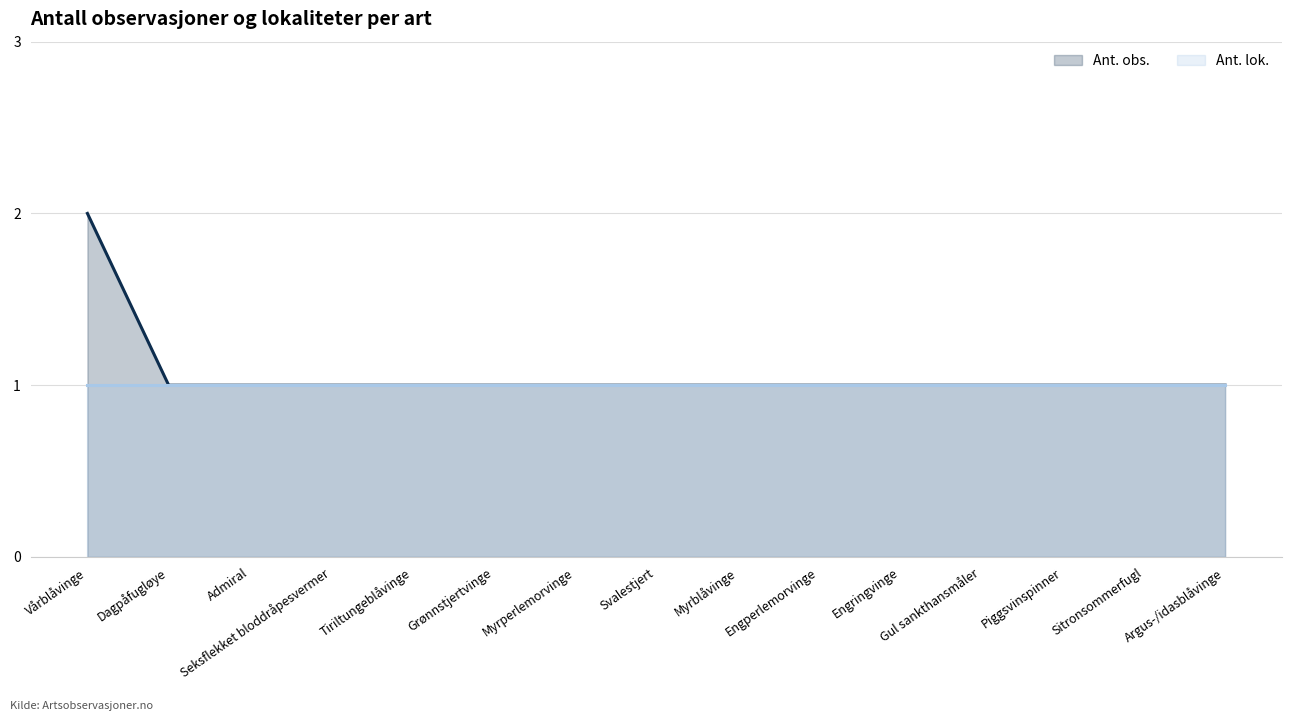

What is the minimum value shown in the chart?

1